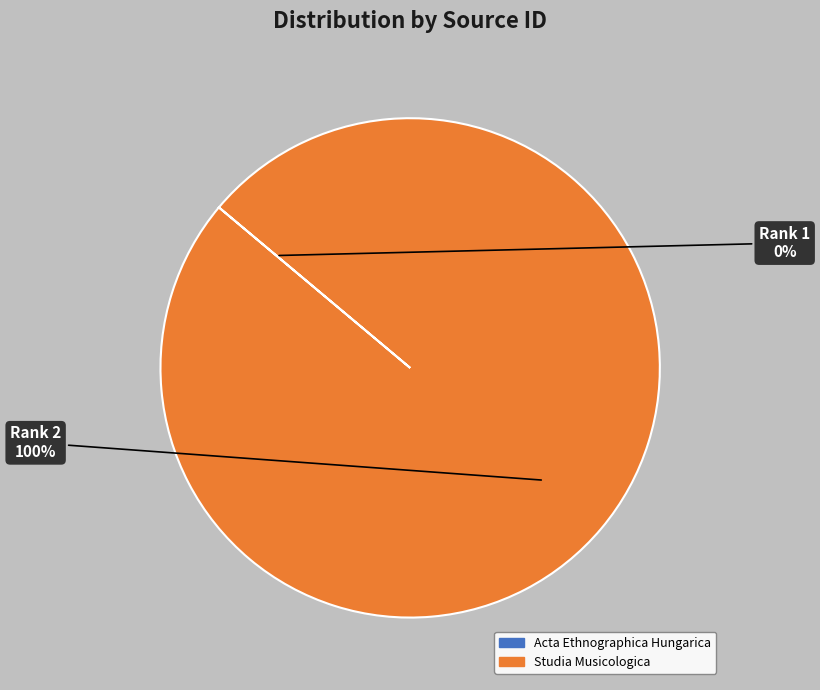

To the nearest percent, what portion does Rank 2 represent?

100%